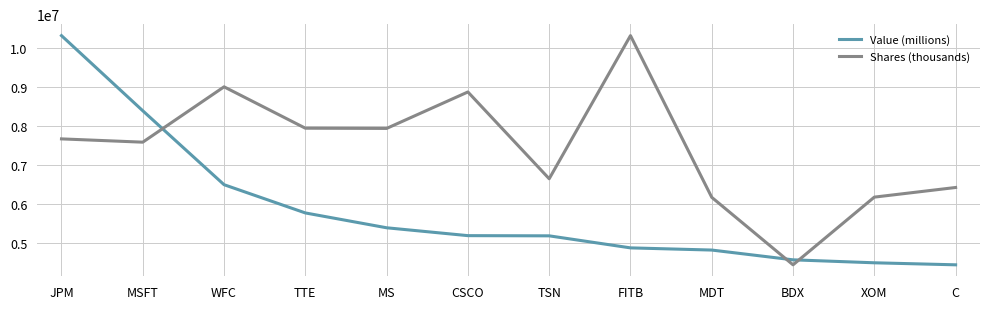

Between which two adjacent categories do Value (millions) and Shares (thousands) first intersect?

MSFT and WFC